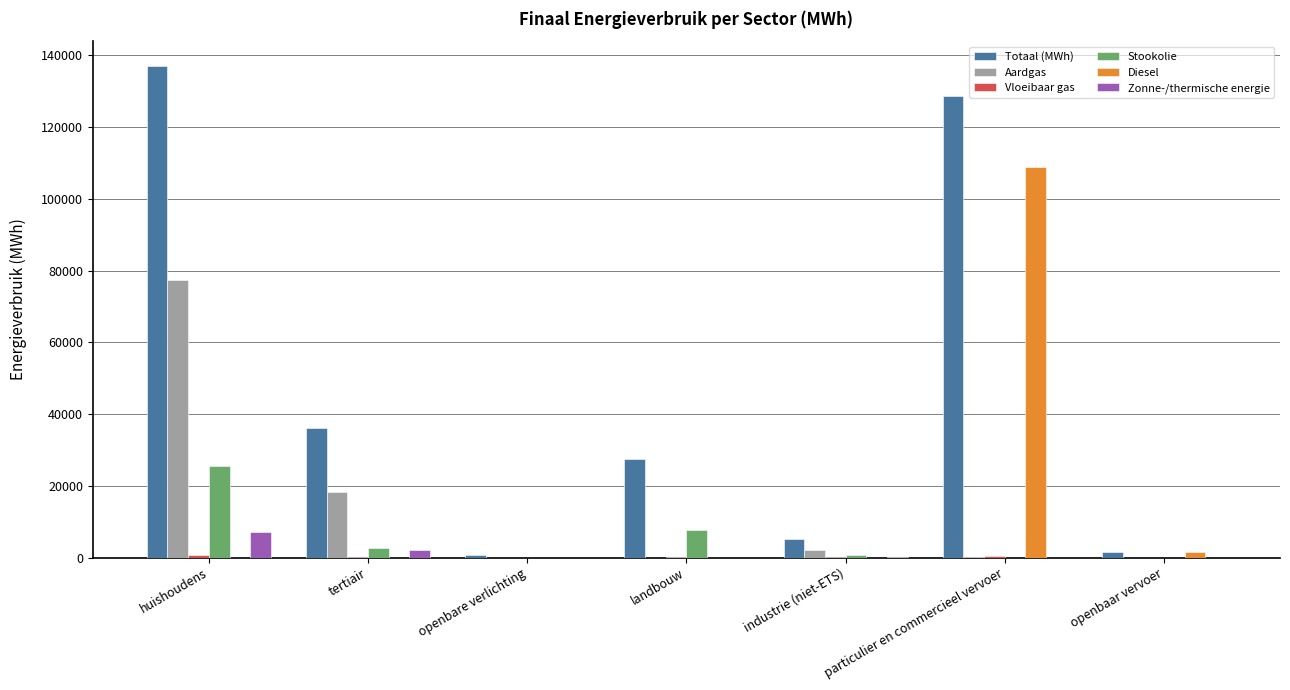

At which category does the chart reach its peak across all series?

huishoudens